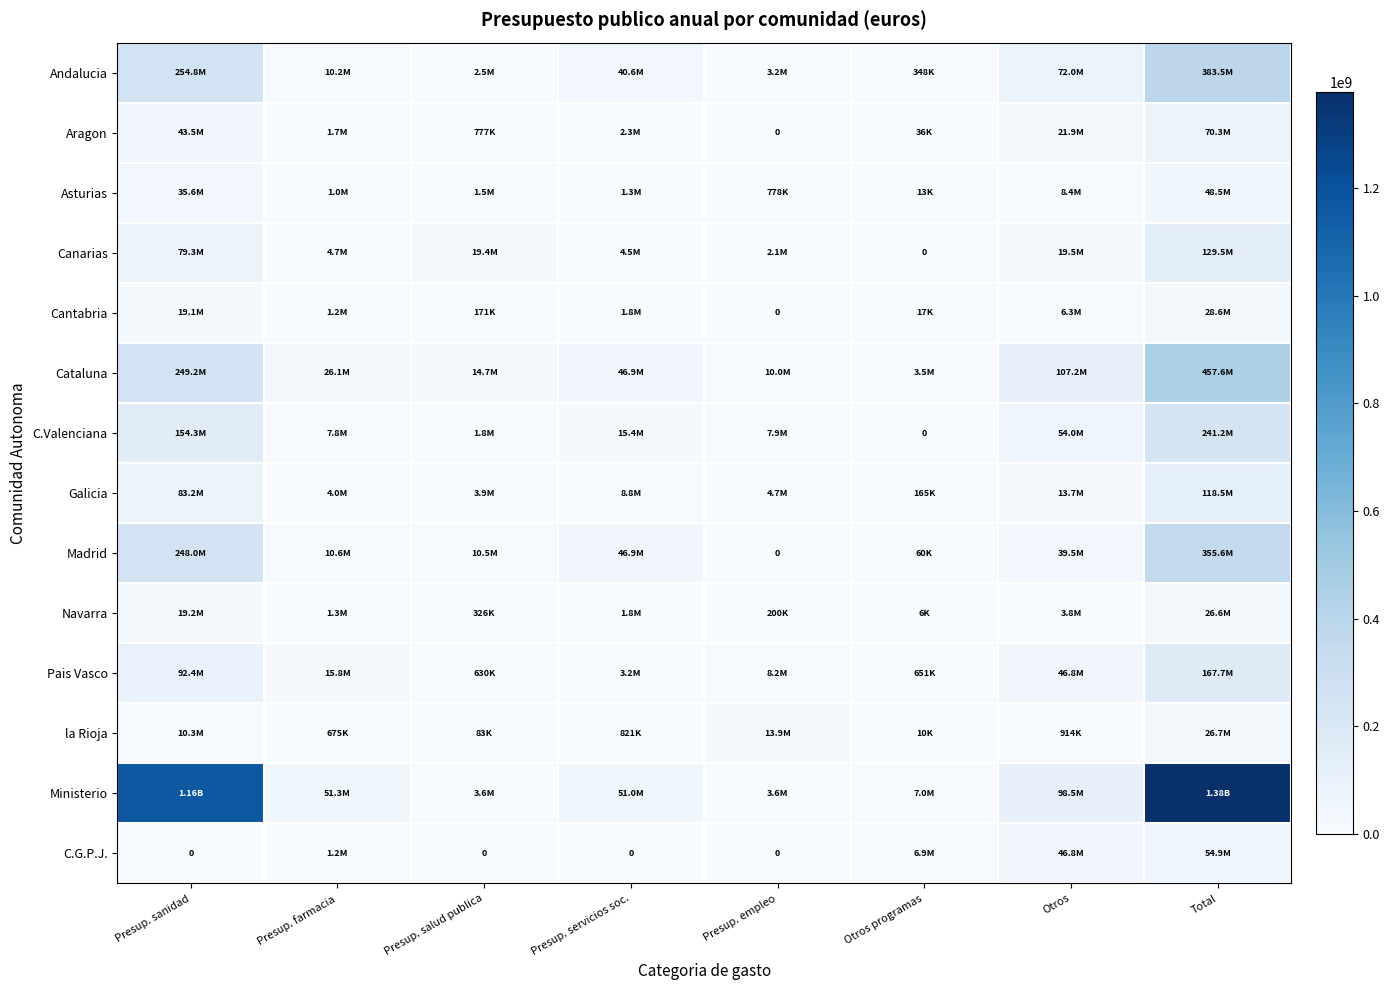

At how many categories does at least one series exceed 907523276?

2